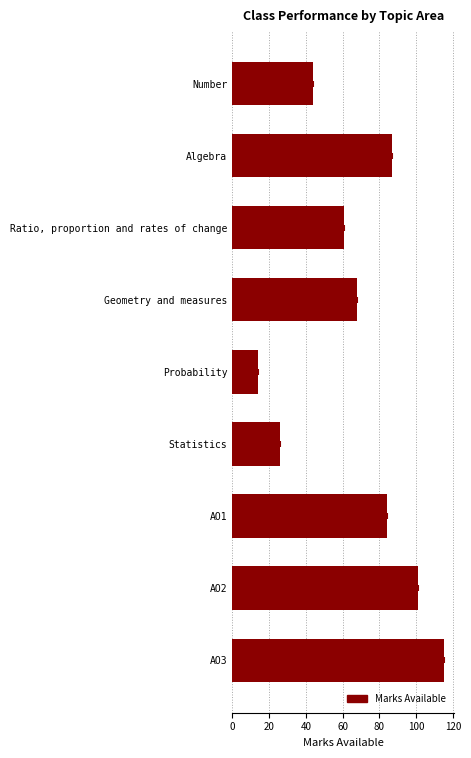

Rank the categories by value from highest to lowest.

AO3, AO2, Algebra, AO1, Geometry and measures, Ratio, proportion and rates of change, Number, Statistics, Probability